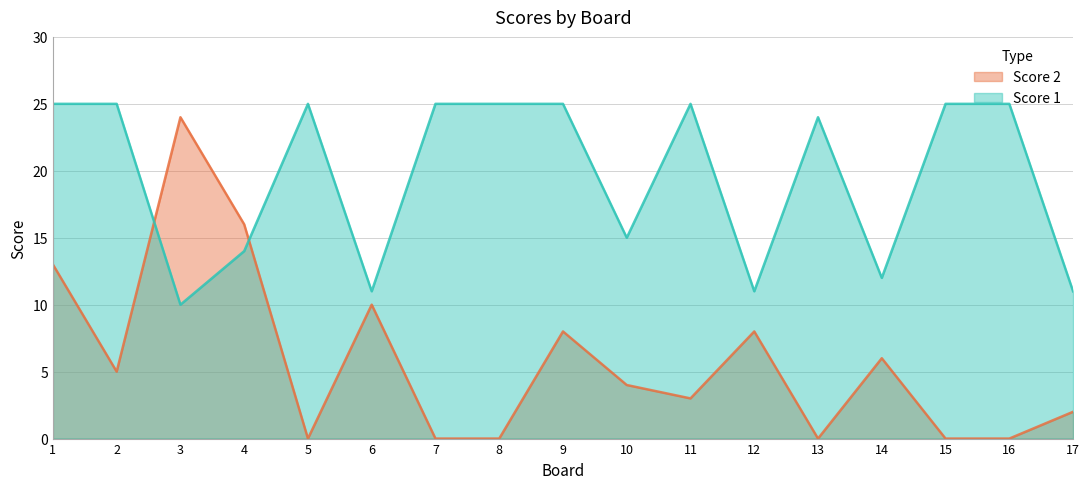

True or false: Score 2 has a value of 5 at 10.

False